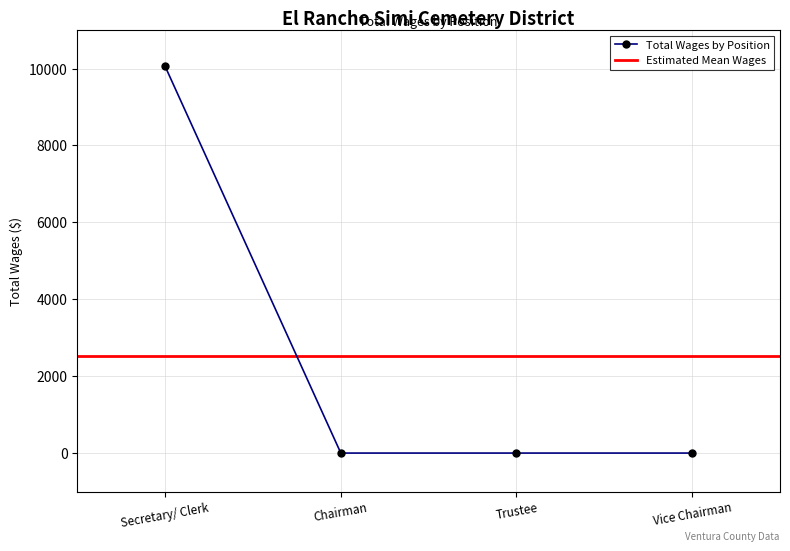

List the labels in order of value, smallest first.

Chairman, Trustee, Vice Chairman, Secretary/ Clerk